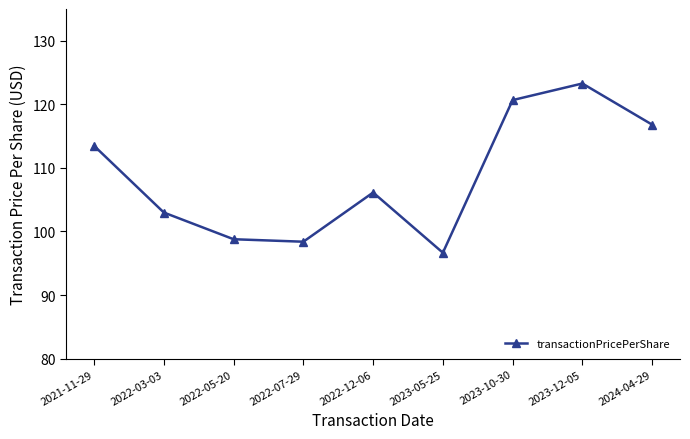

True or false: the data shows 103.0 at 2022-03-03.

True